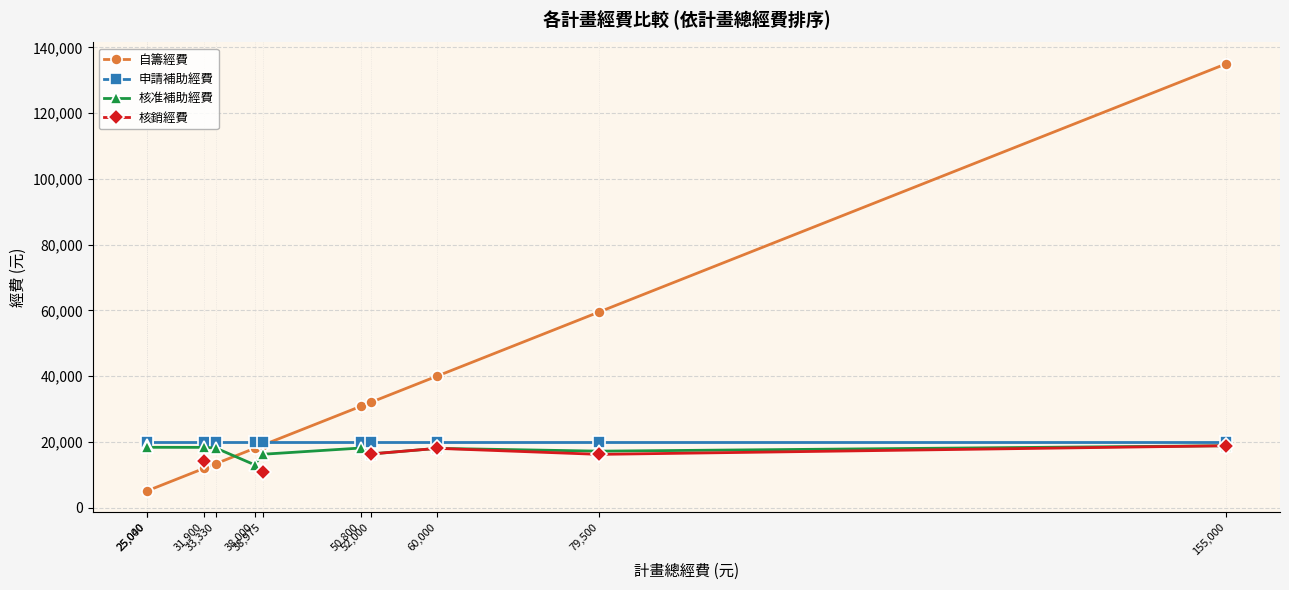

The 核准補助經費 series shows 22538.3 at 79,500. True or false?

False